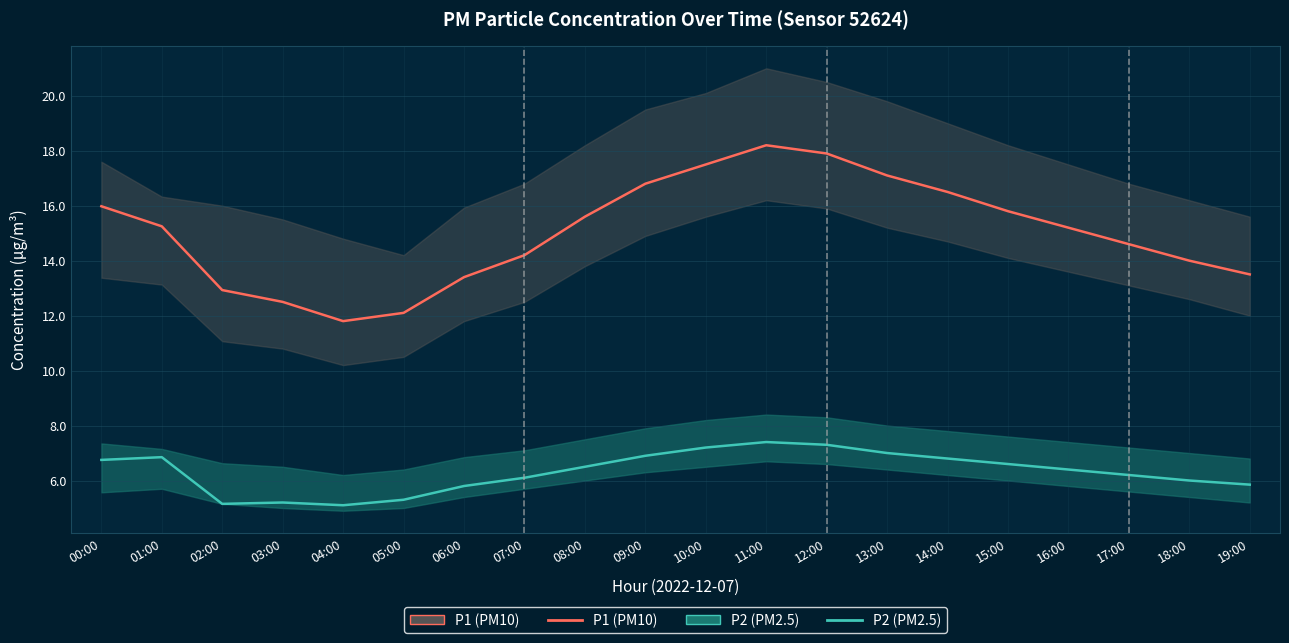

Reading right to left, transcribe all the data shown in this chart.

P1 (PM10): 13.5	14.0	14.6	15.2	15.8	16.5	17.1	17.9	18.2	17.5	16.8	15.6	14.2	13.4	12.1	11.8	12.5	12.9	15.2	16.0
P2 (PM2.5): 5.8	6.0	6.2	6.4	6.6	6.8	7.0	7.3	7.4	7.2	6.9	6.5	6.1	5.8	5.3	5.1	5.2	5.2	6.8	6.8